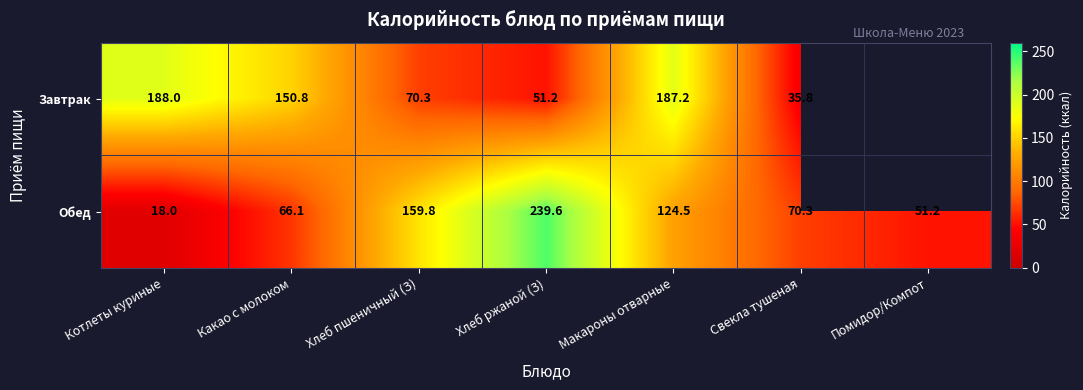

Which category has the highest value across all series?

Хлеб ржаной (З)